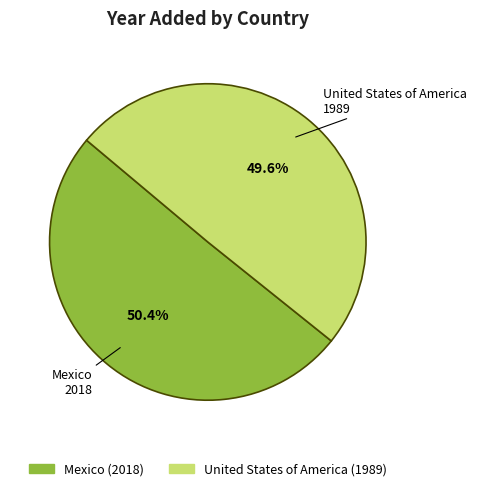

To the nearest percent, what portion does Mexico represent?

50%